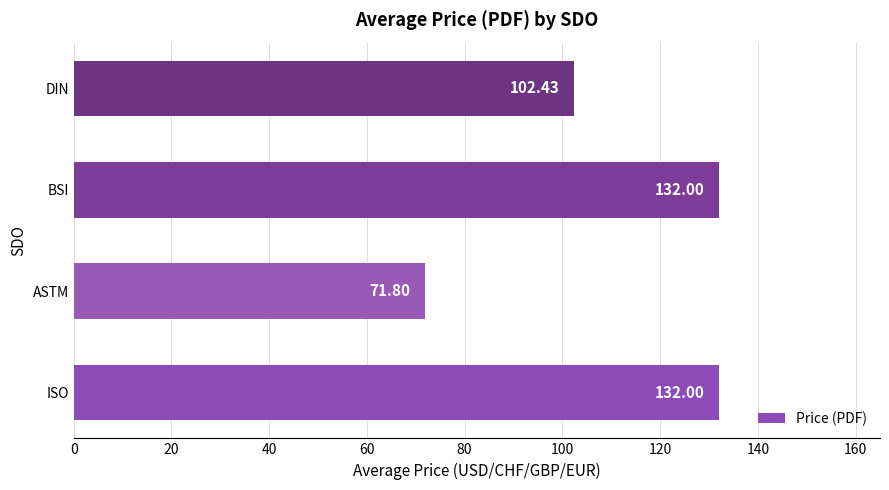

What is the smallest value displayed?

71.8